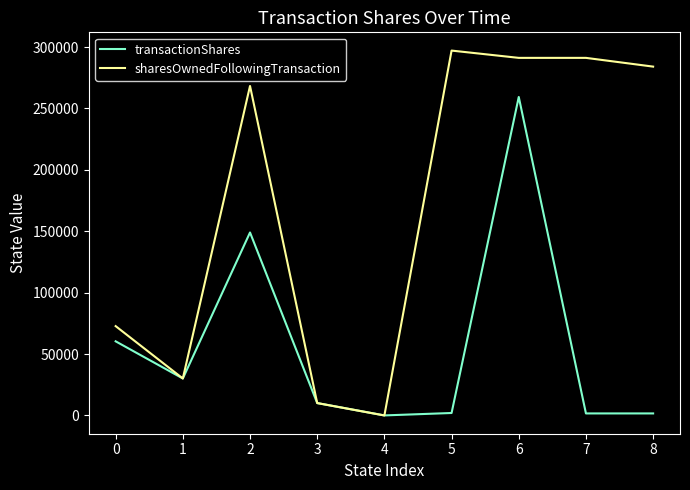

Rank the series by their maximum value, from highest to lowest.

sharesOwnedFollowingTransaction, transactionShares